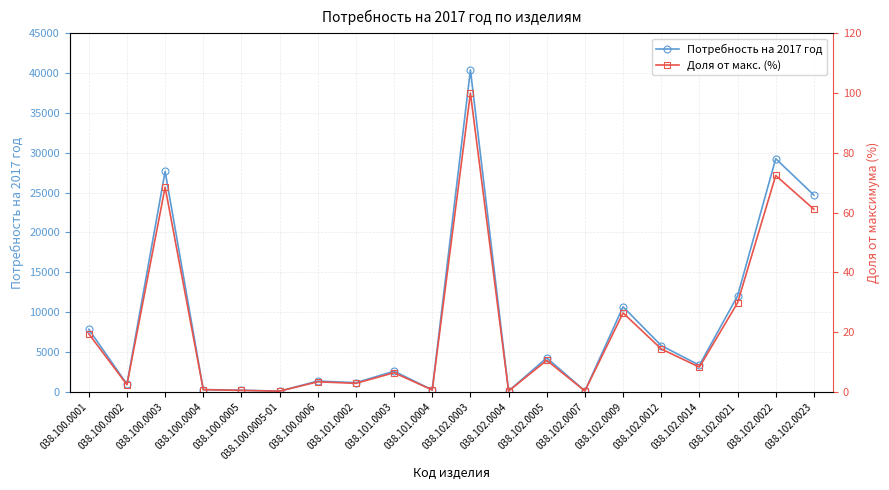

What position from the left is 038.100.0004?

4